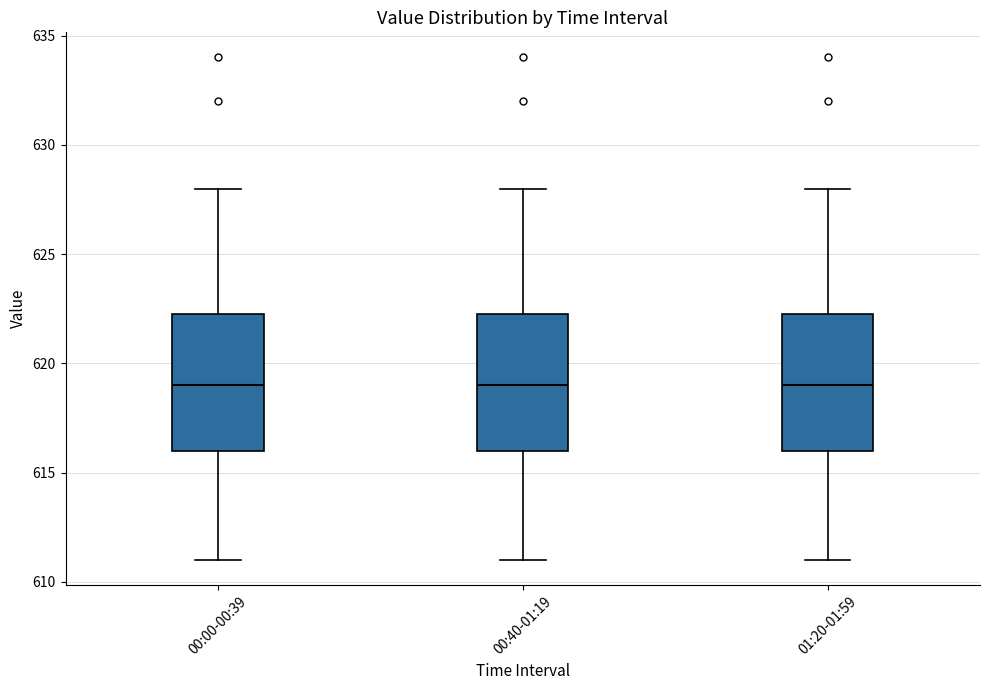

Reading left to right, transcribe this box plot: for each box, give where its median line is, the range the box spans, and where its two whiskers end, as read against the y-axis. The values are not printed on the chart, so give them approximately, as read against the axis.

00:00-00:39: median 619.0, box 616.0 to 622.5, whiskers 611.0 to 628.0
00:40-01:19: median 619.0, box 616.0 to 622.5, whiskers 611.0 to 628.0
01:20-01:59: median 619.0, box 616.0 to 622.5, whiskers 611.0 to 628.0